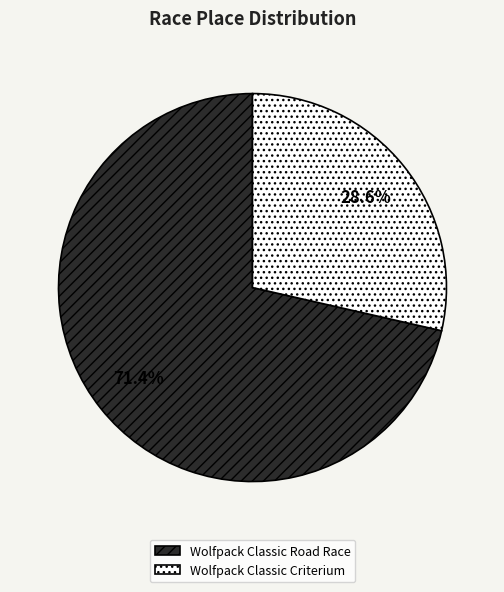

Count the number of slices in the pie.

2